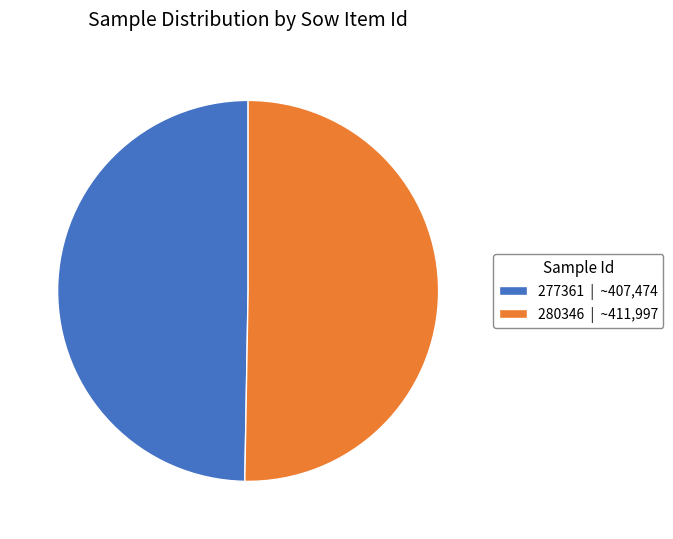

True or false: 277361 accounts for 39% of the total.

False